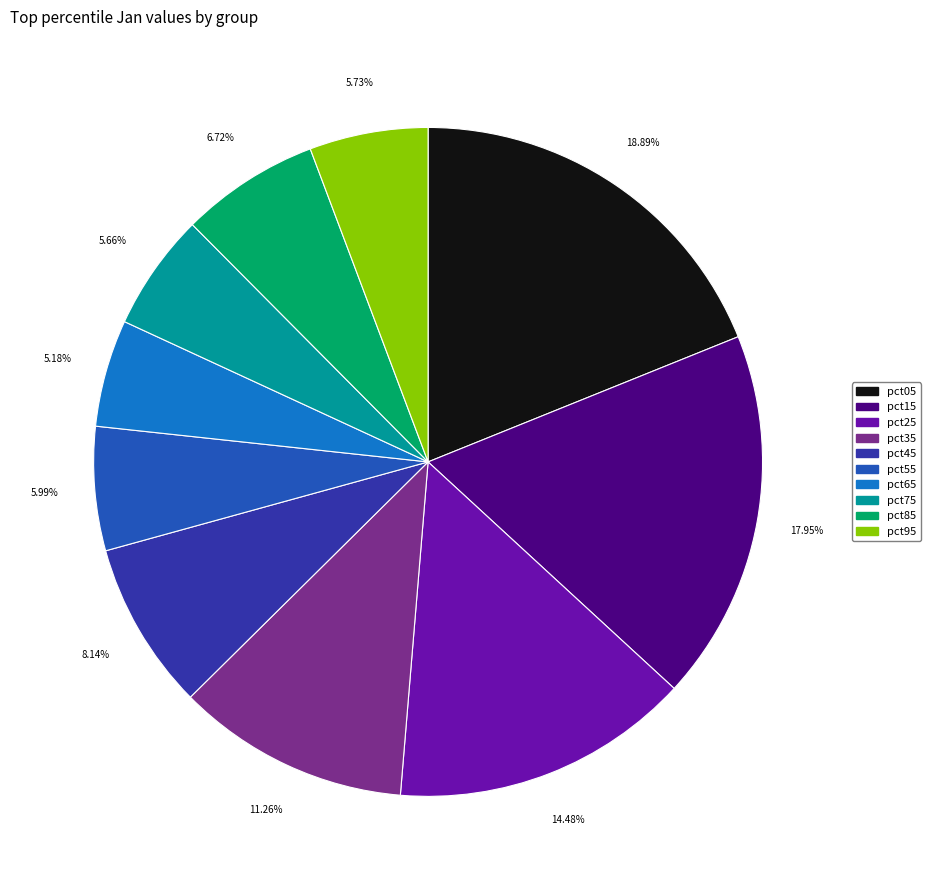

To the nearest percent, what is the difference between the largest and smallest slice percentages?

14%